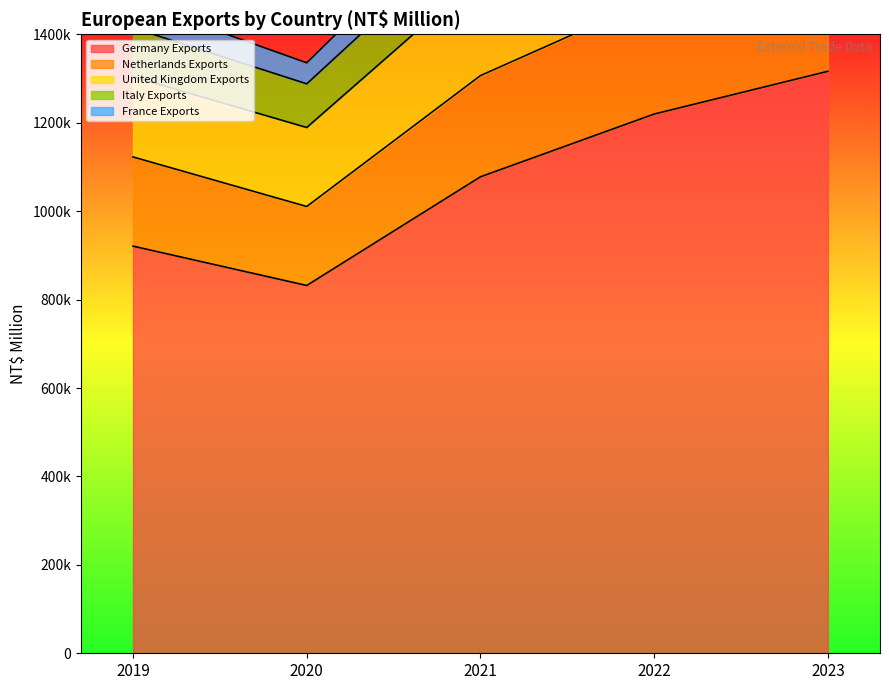

At which label does France Exports first exceed 71868?

2022